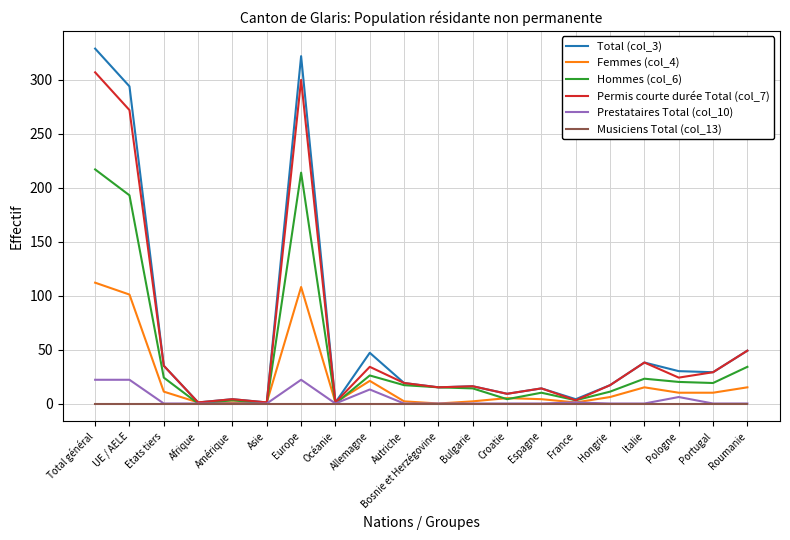

What is the greatest value displayed?

329